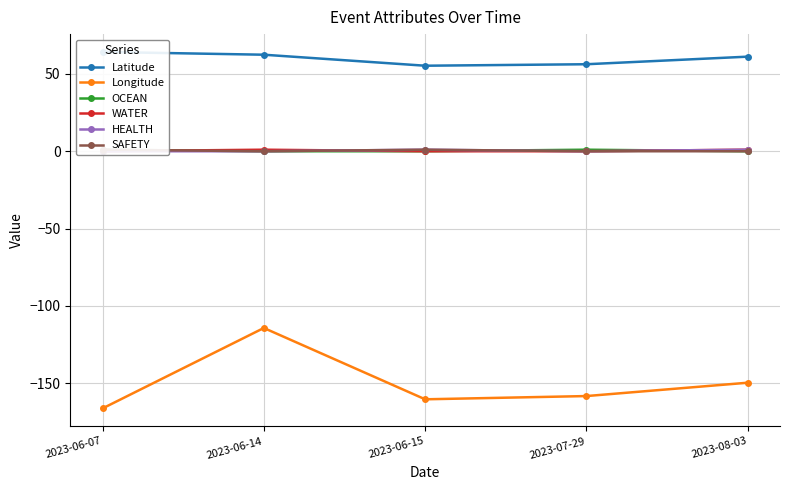

True or false: SAFETY has a value of -0.7 at 2023-07-29.

False